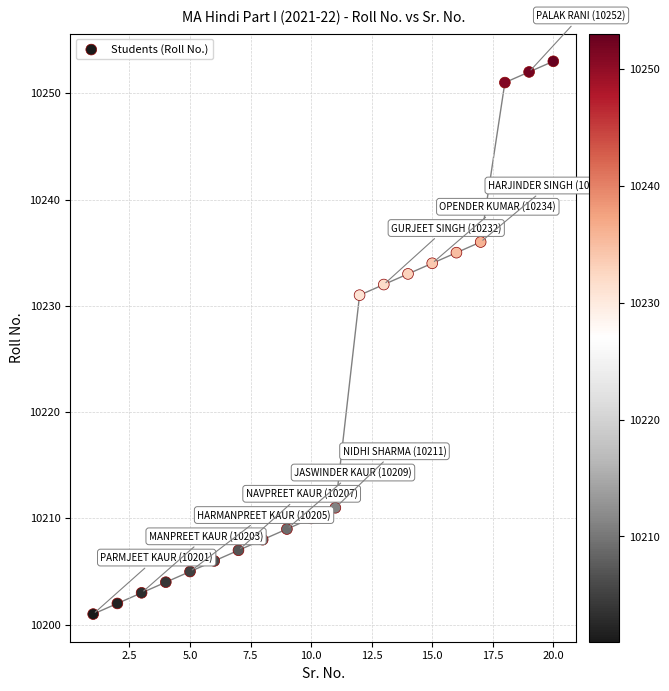

What is the range of X values (max minus min)?

19